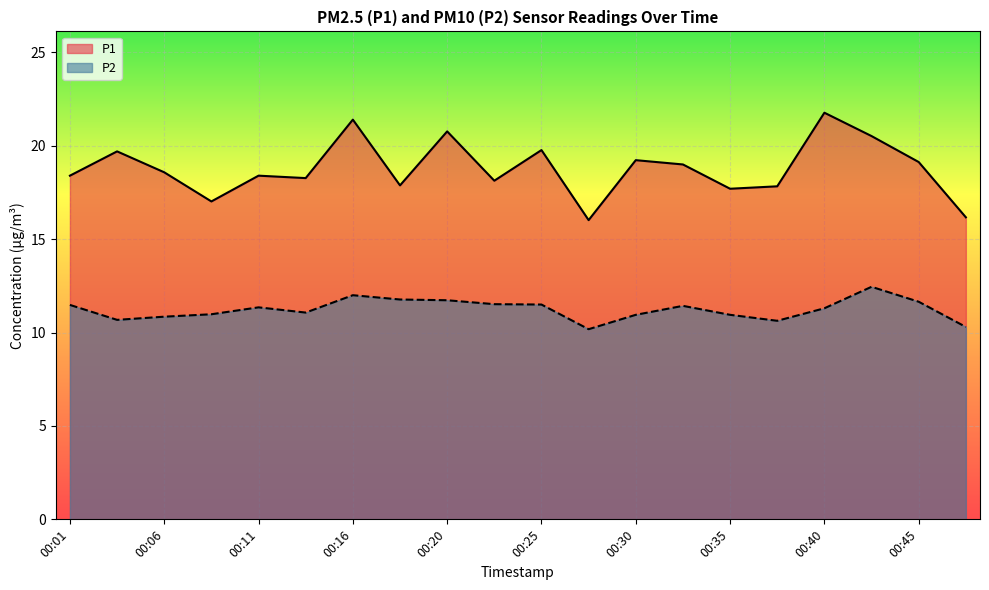

How many data points does each series have?

20